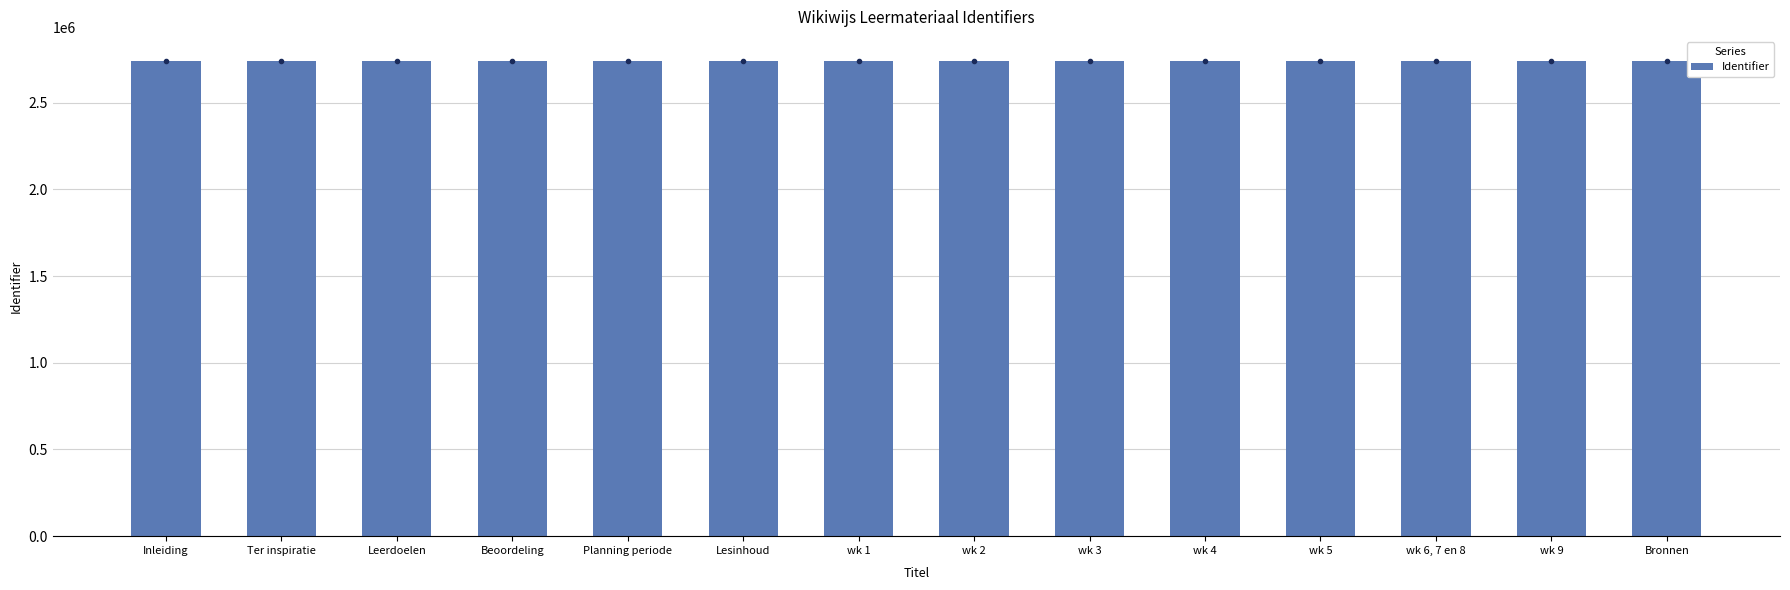

Is it true that the value at Ter inspiratie is 3652113?

False